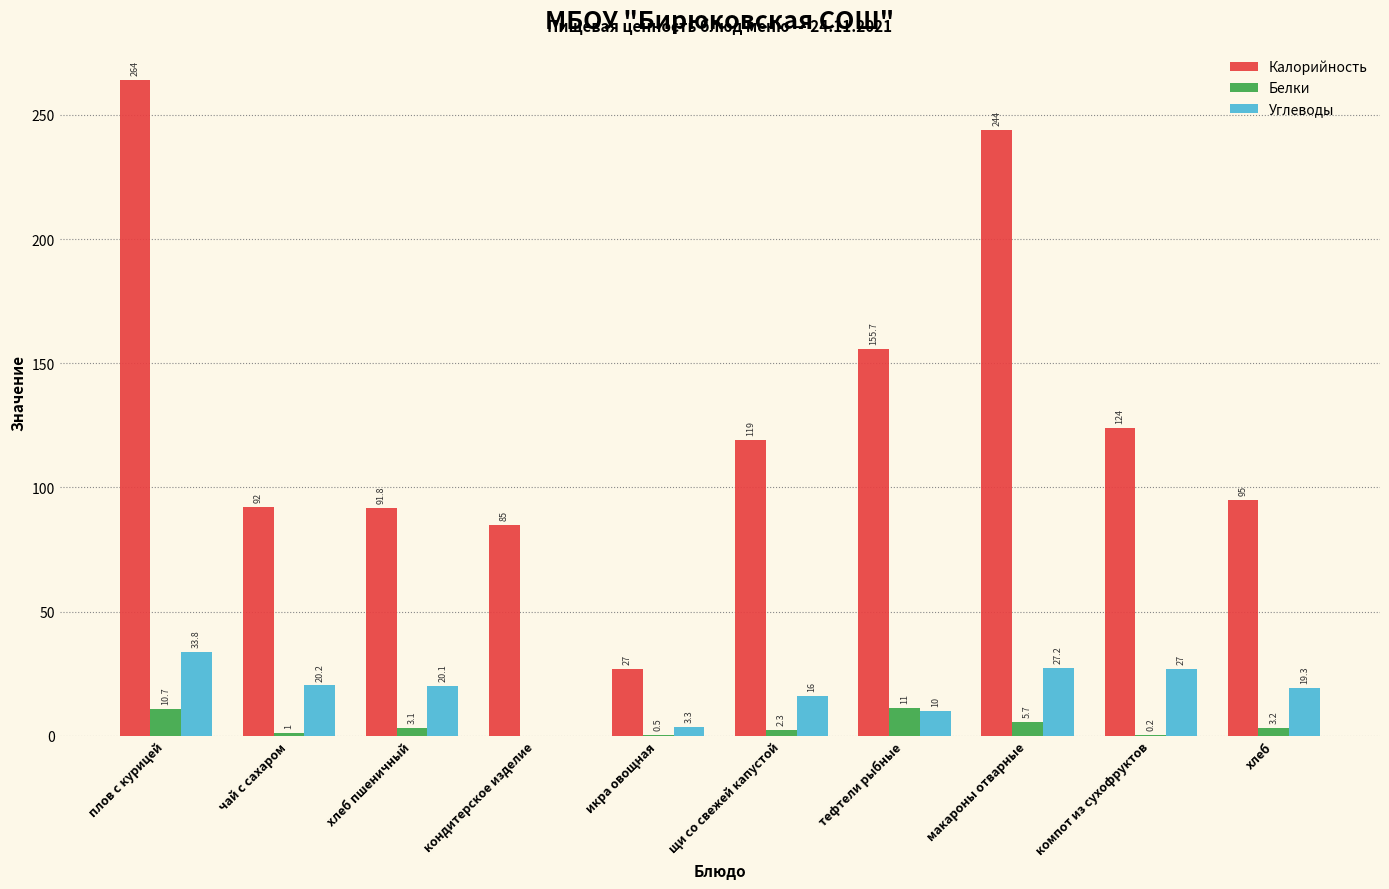

The value of Белки at икра овощная is 0.5. True or false?

True